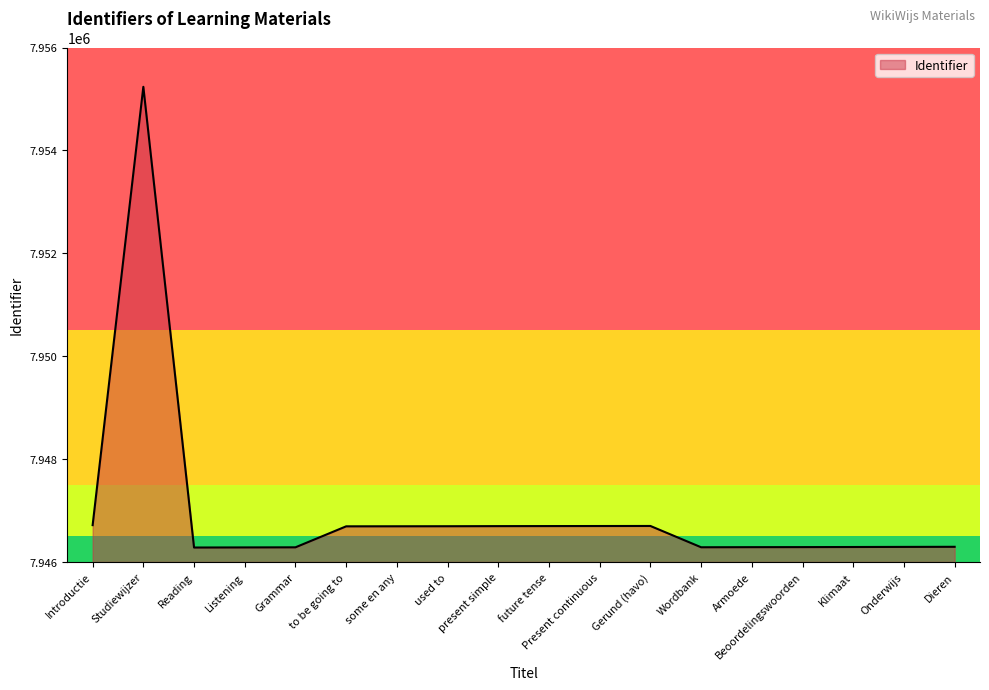

Does the chart have visible grid lines?

No